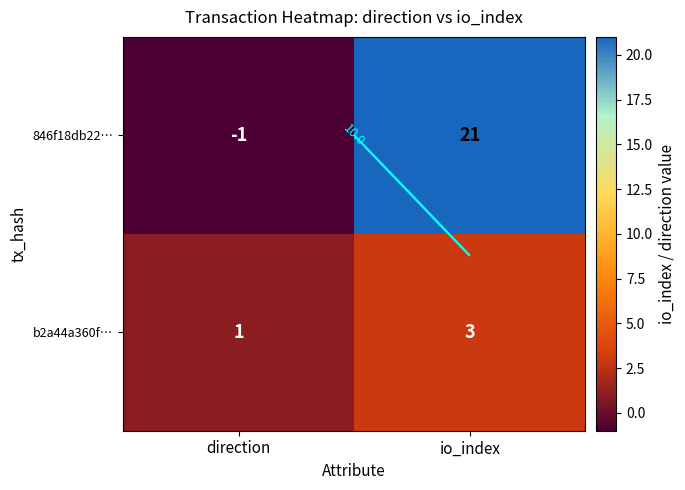

At how many categories does at least one series exceed 18?

1